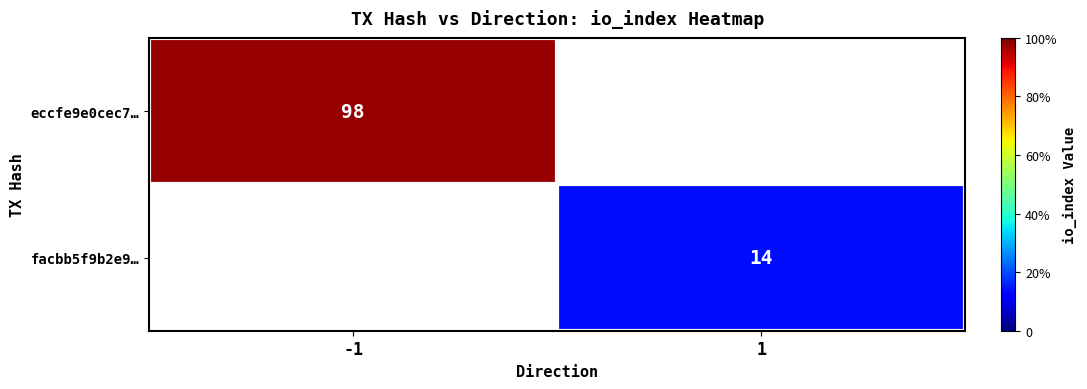

How many series are shown in this chart?

2